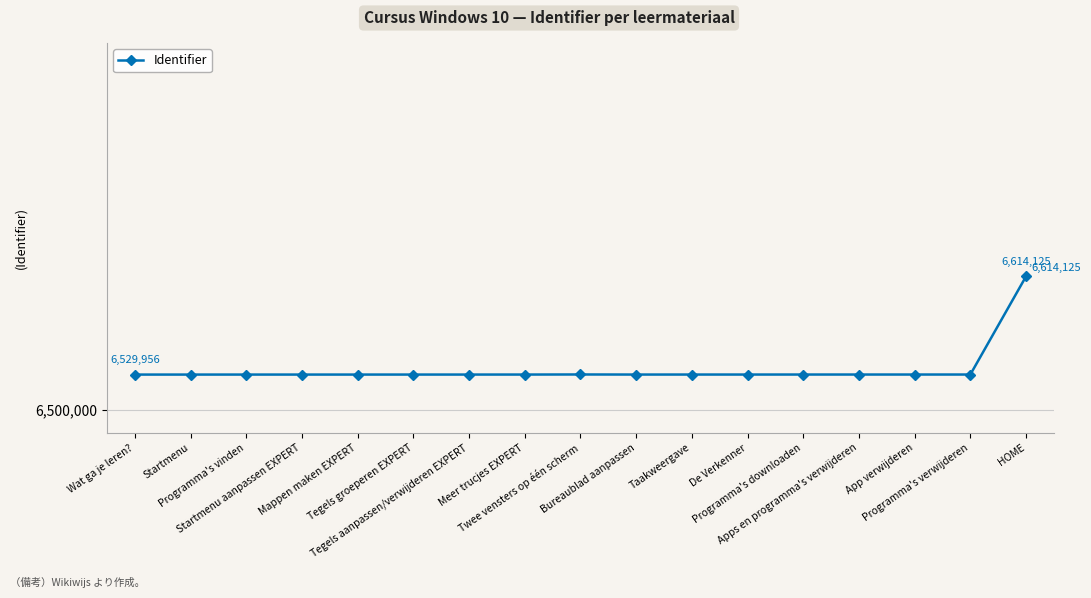

At which category does the chart reach its minimum across all series?

Wat ga je leren?